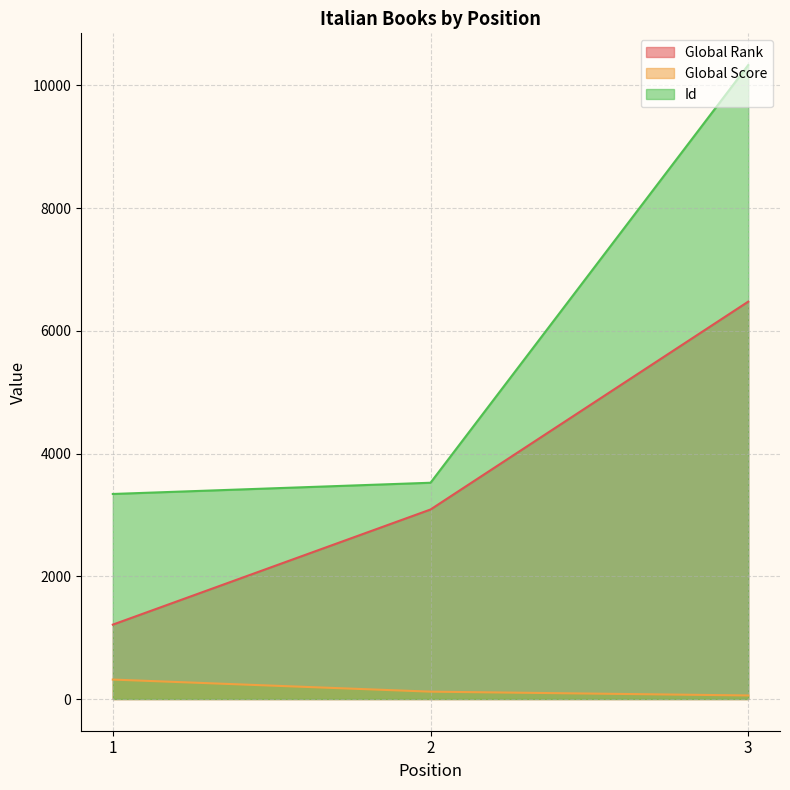

What is the minimum value shown in the chart?

58